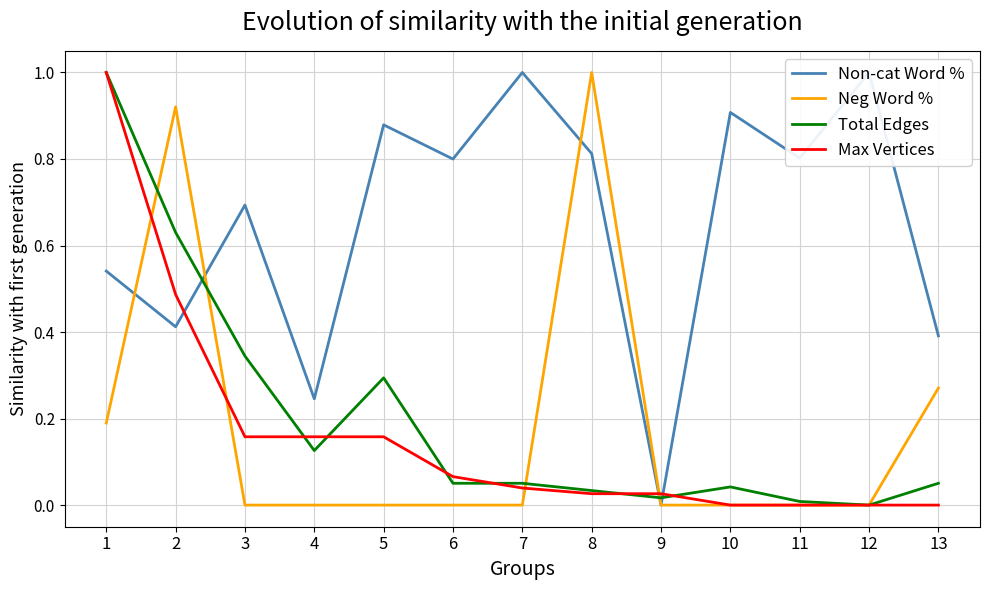

Between 5 and 6, which series saw the biggest shift?

Total Edges